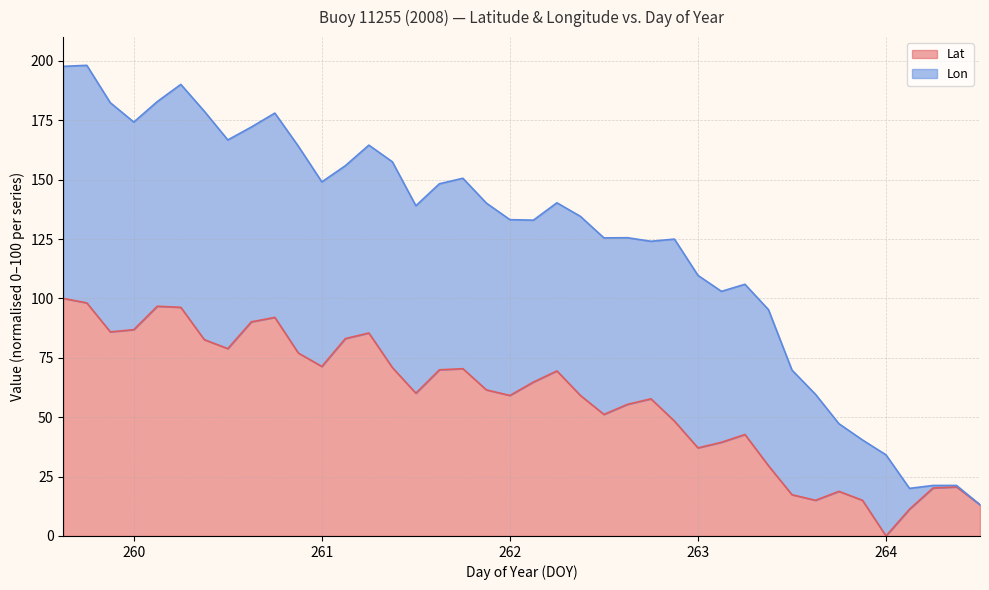

Is it true that the value at 262.625 is 55.4?

True